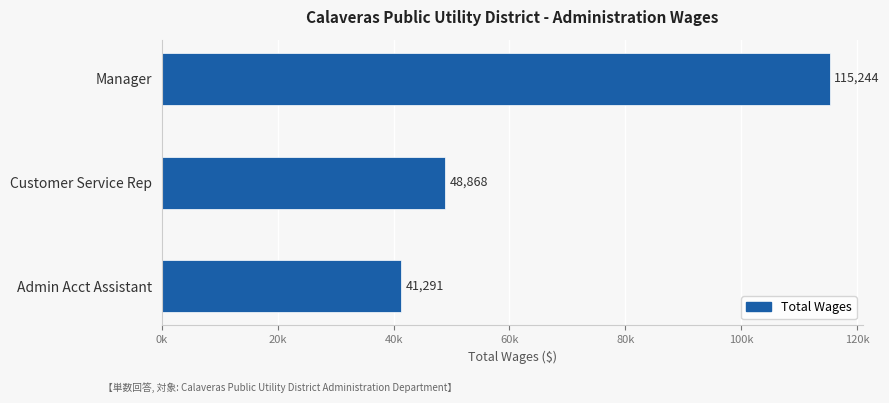

Does the chart contain any negative values?

No